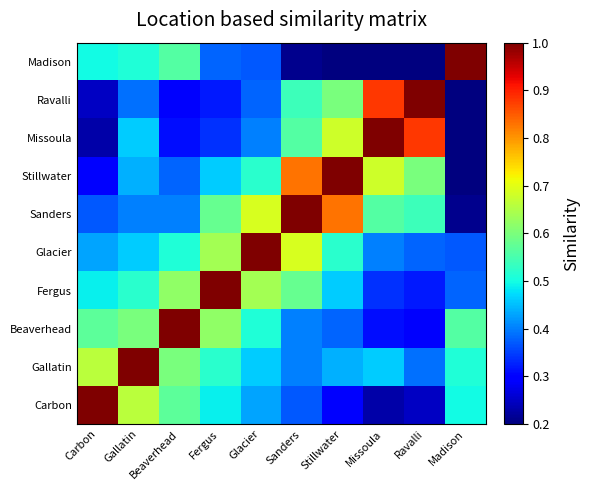

At which category is the sum across all series the highest?

Sanders